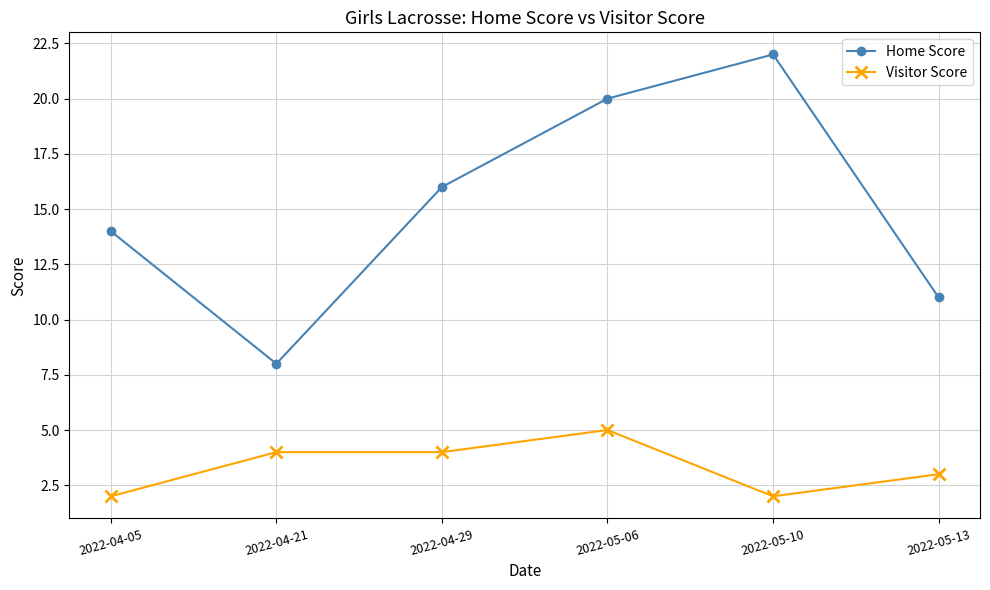

Count the number of categories in the chart.

6